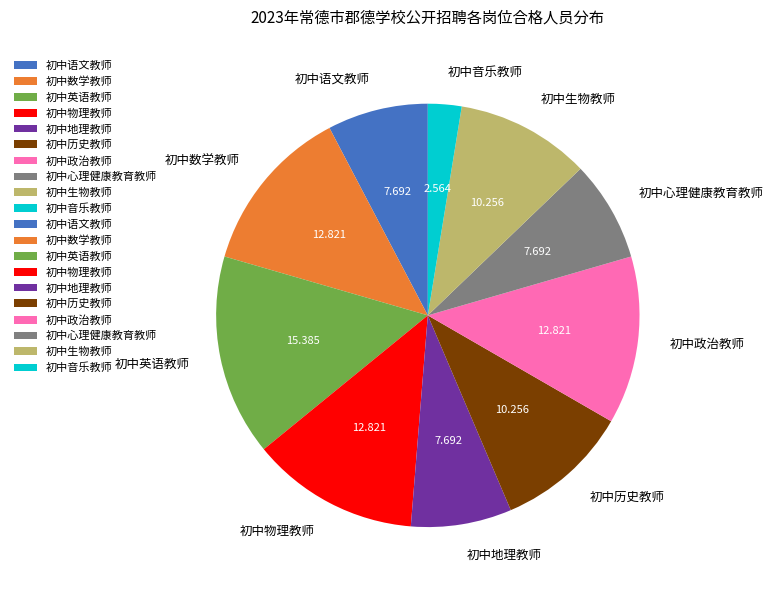

Is there a majority slice in this chart?

No